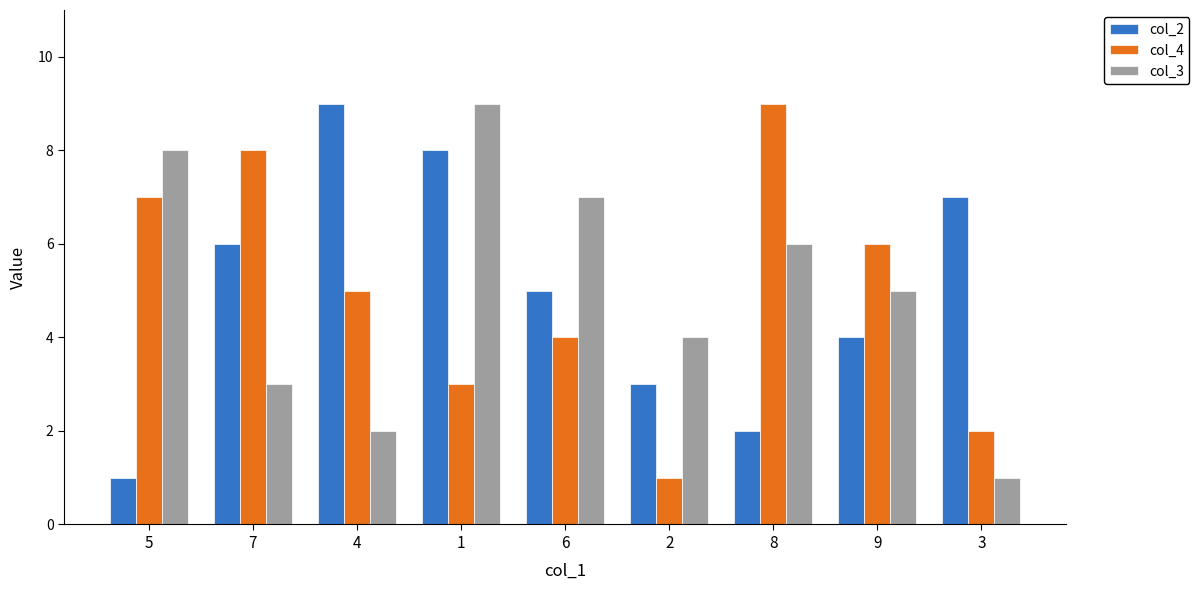

The col_4 series shows 9 at 4. True or false?

False